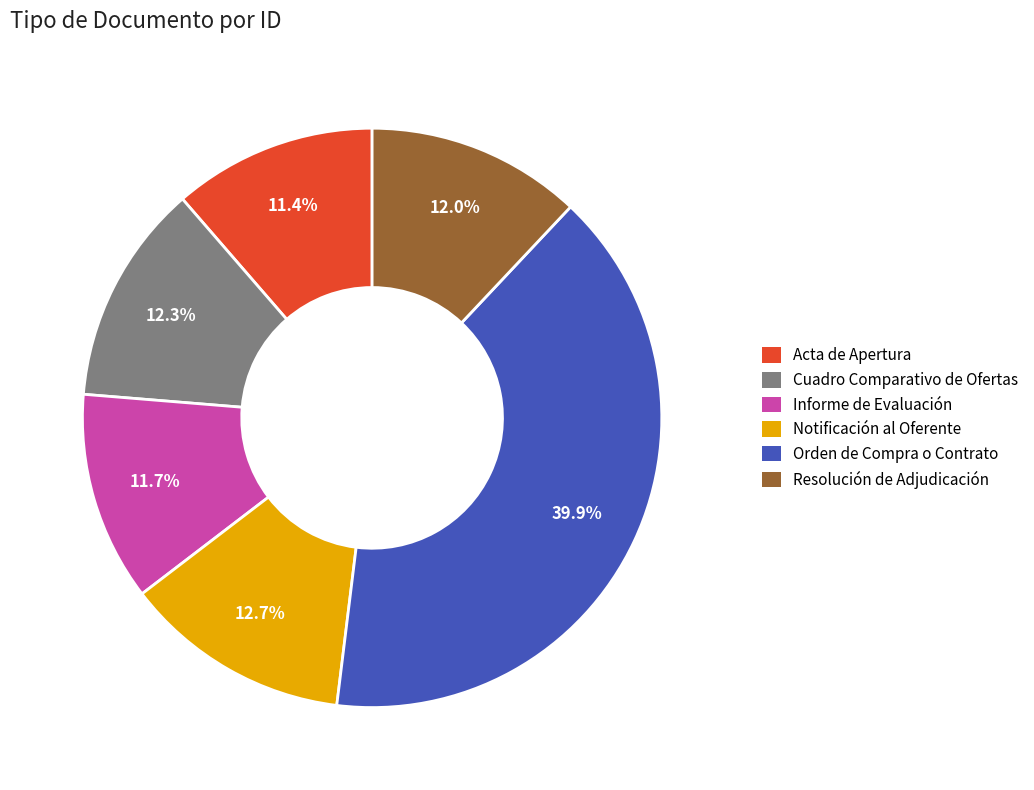

Does Orden de Compra o Contrato account for over 50% of the chart?

No